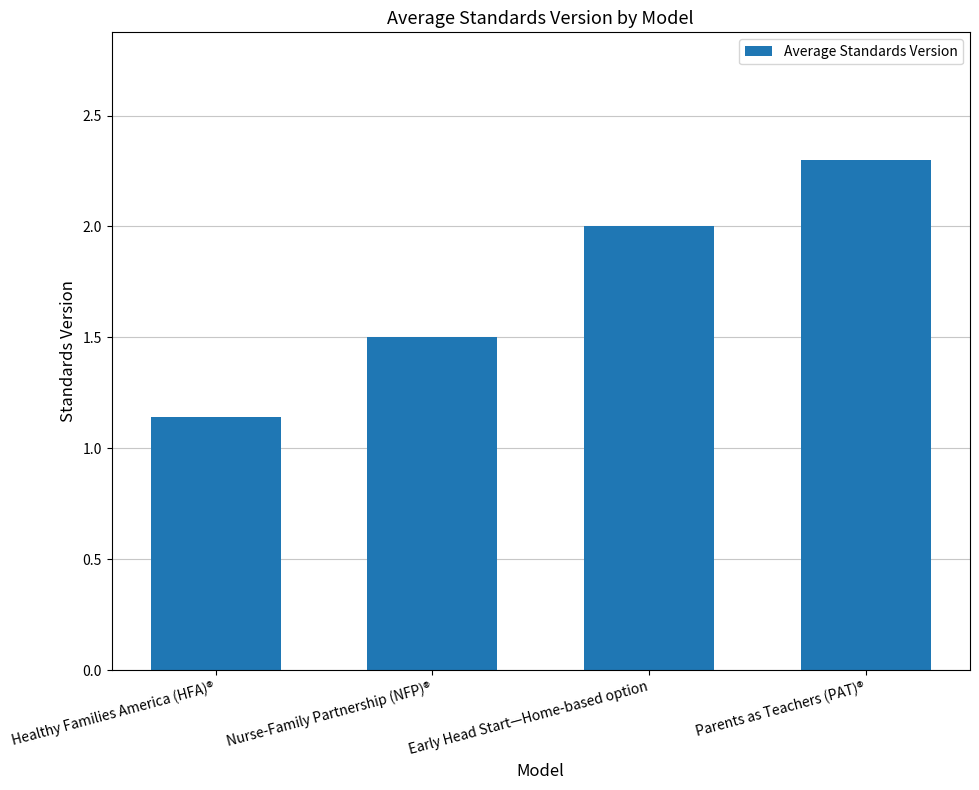

What is the average value?

1.7